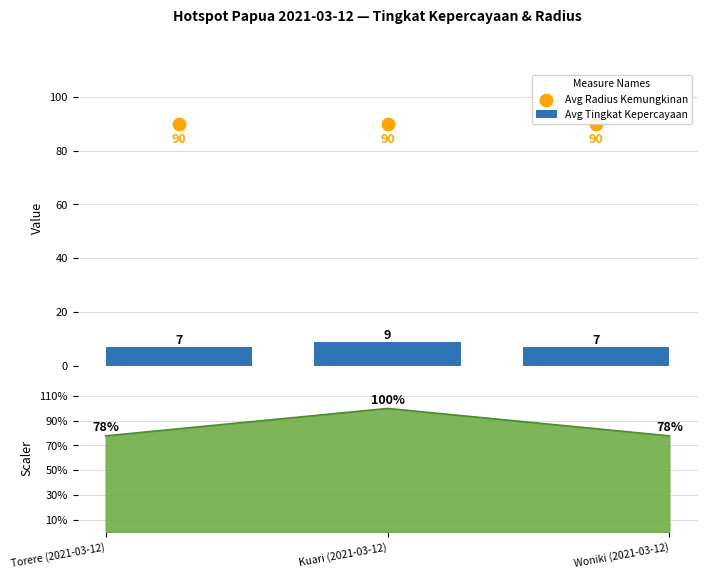

What is the total value across all series at Kuari (2021-03-12)?

99